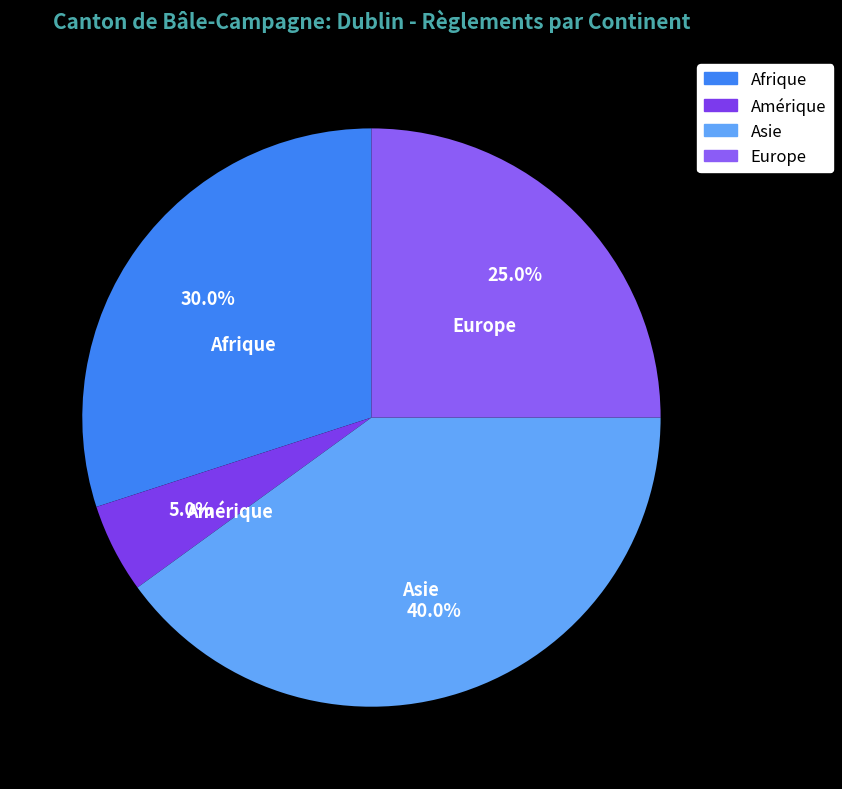

How much of the chart is everything except Europe?

75.0%